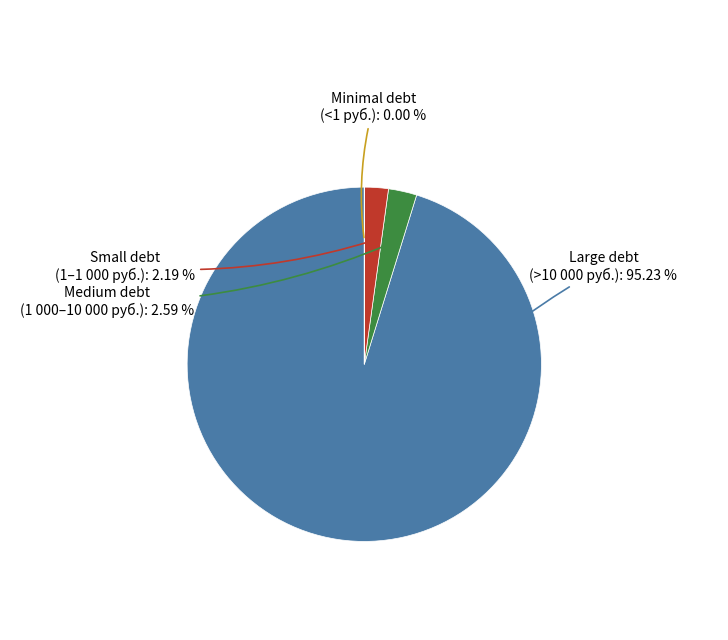

Which category has the biggest portion of the pie?

Large debt (>10 000 руб.)